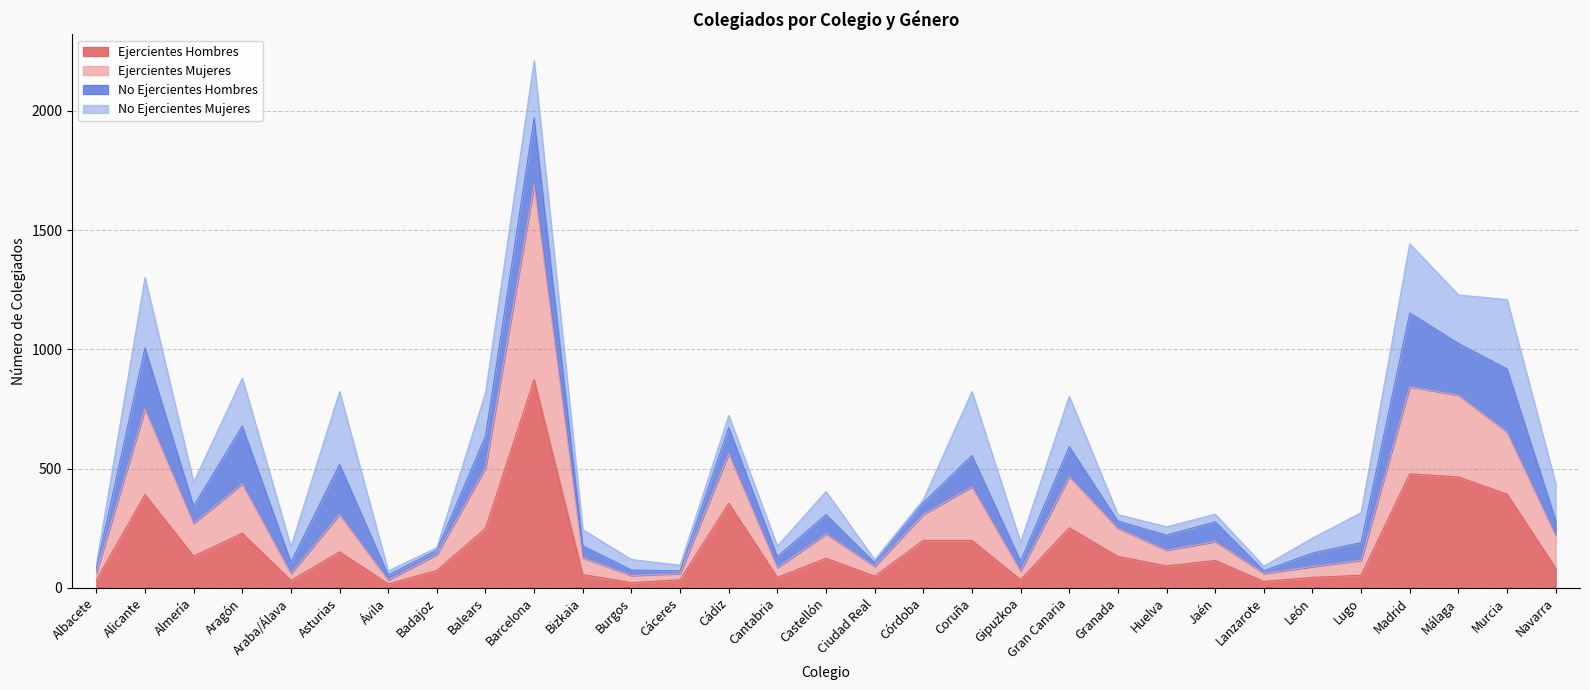

At which label does Ejercientes Mujeres reach its peak?

Barcelona